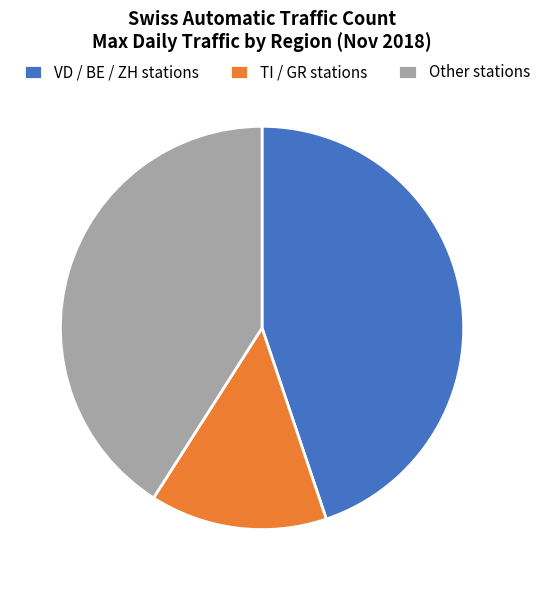

Do VD / BE / ZH stations and Other stations together represent more than half of the pie?

Yes